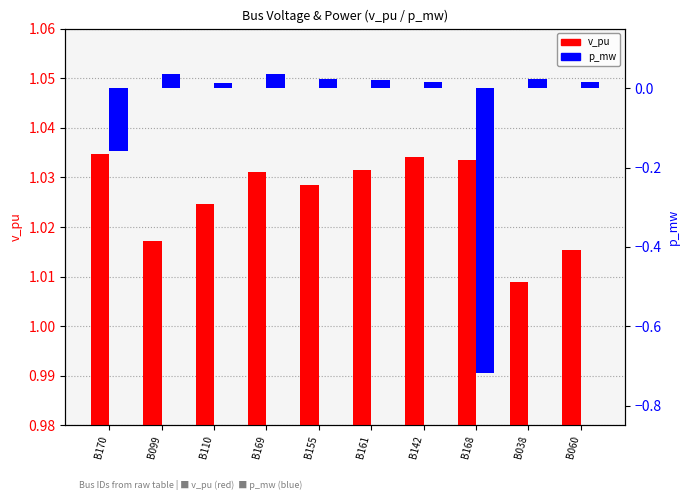

What is the sum of all p_mw values?

-0.7